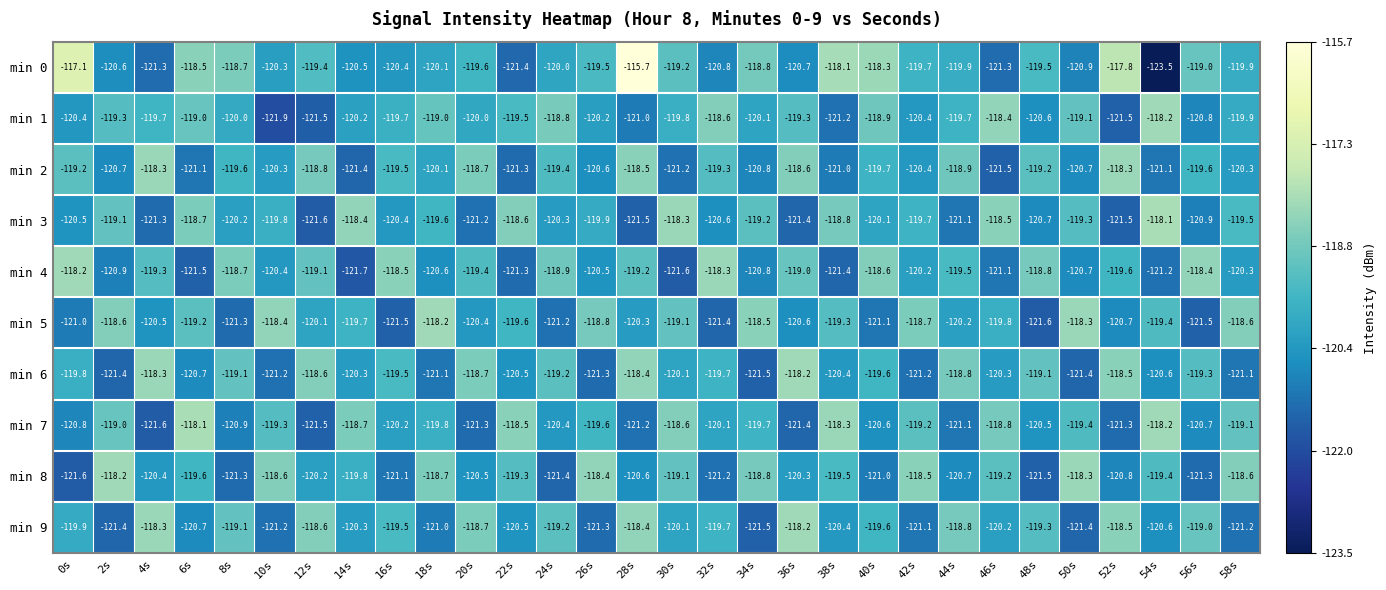

At how many categories does at least one series exceed -120?

30